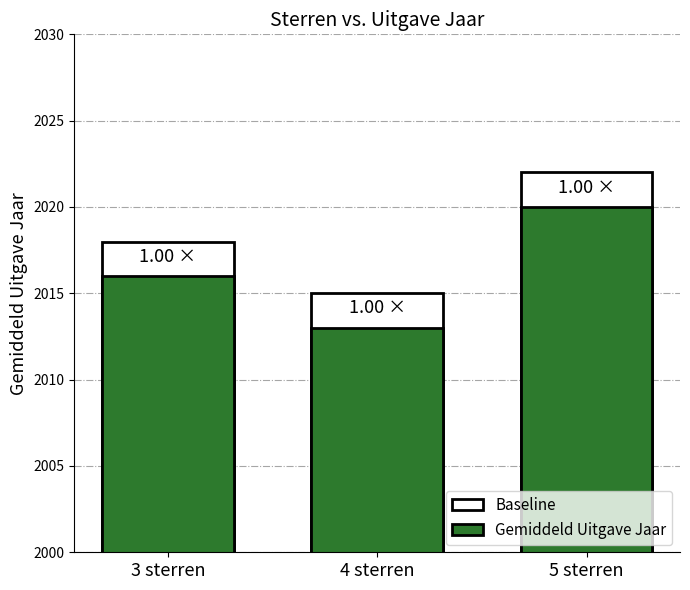

Does the chart contain stacked bars?

No